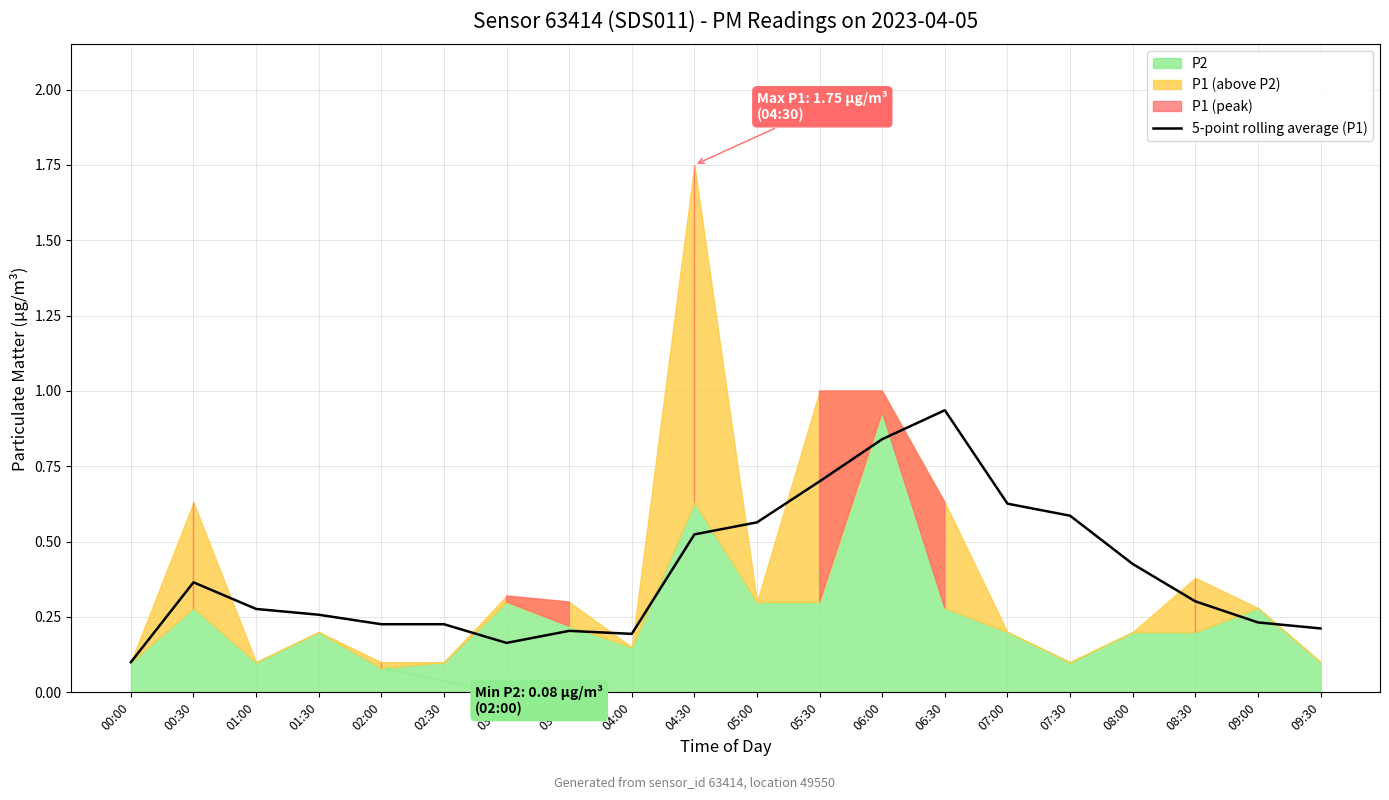

Does the chart display data point markers on the line(s)?

No